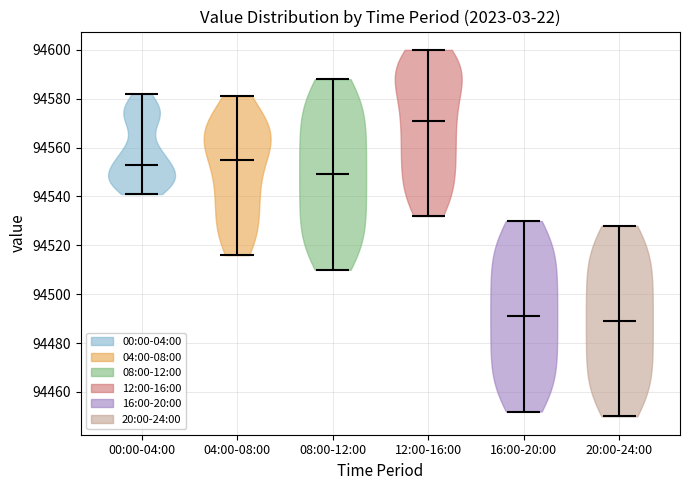

Reading left to right, read every violin against the y-axis: where its median line is, and the lowest and highest points it reaches. The values are not printed on the chart, so give them approximately, as read against the axis.

00:00-04:00: median line 94554, lowest point 94542, highest point 94582
04:00-08:00: median line 94556, lowest point 94516, highest point 94582
08:00-12:00: median line 94550, lowest point 94510, highest point 94588
12:00-16:00: median line 94572, lowest point 94532, highest point 94600
16:00-20:00: median line 94492, lowest point 94452, highest point 94530
20:00-24:00: median line 94490, lowest point 94450, highest point 94528